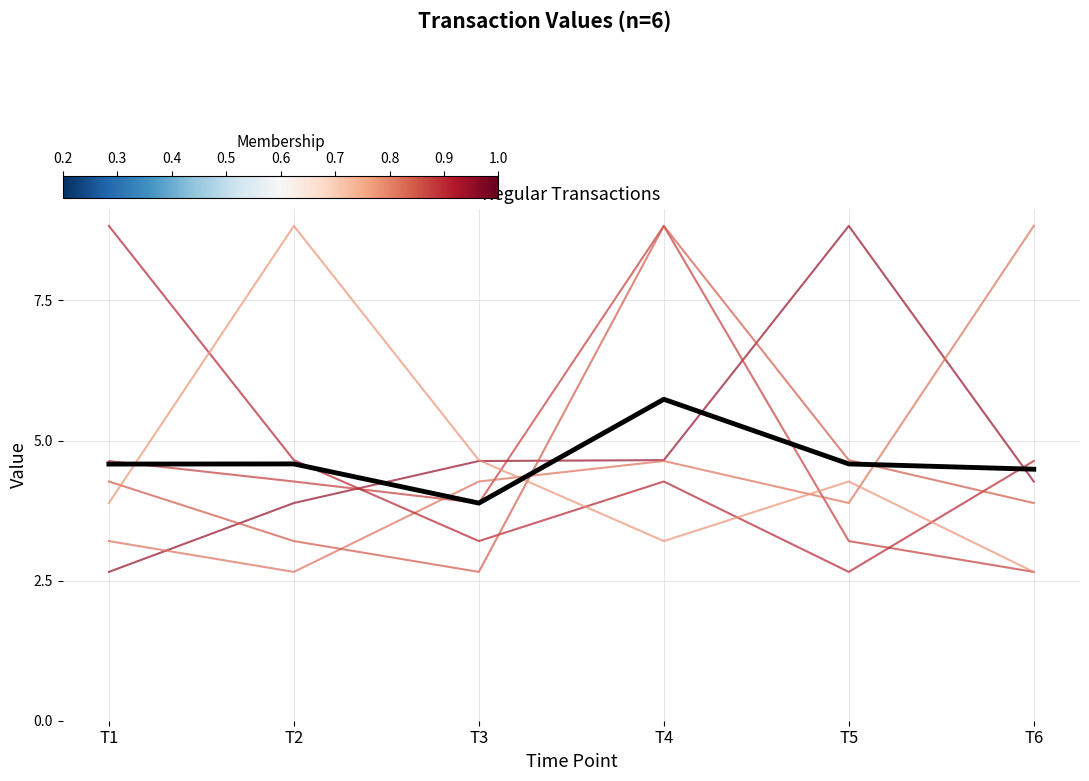

How many lines are shown in the chart?

7